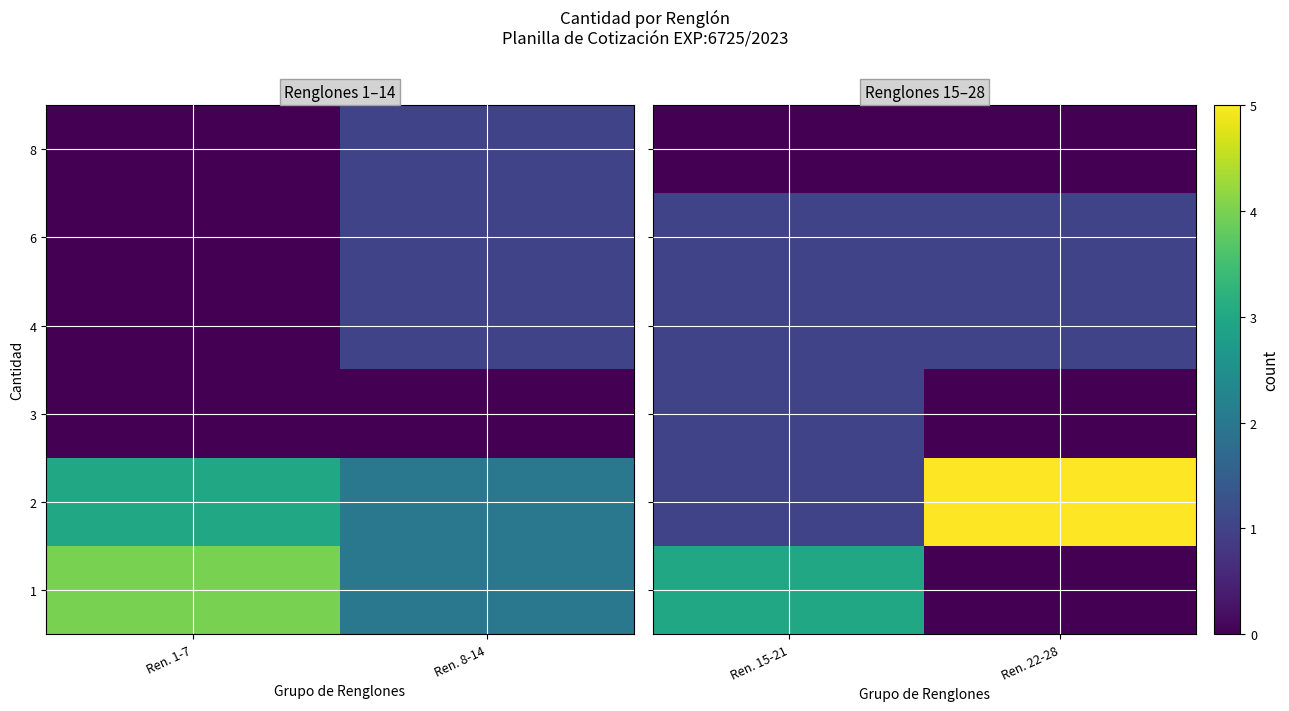

Which series changed the most between Ren. 15-21 and Ren. 22-28?

2